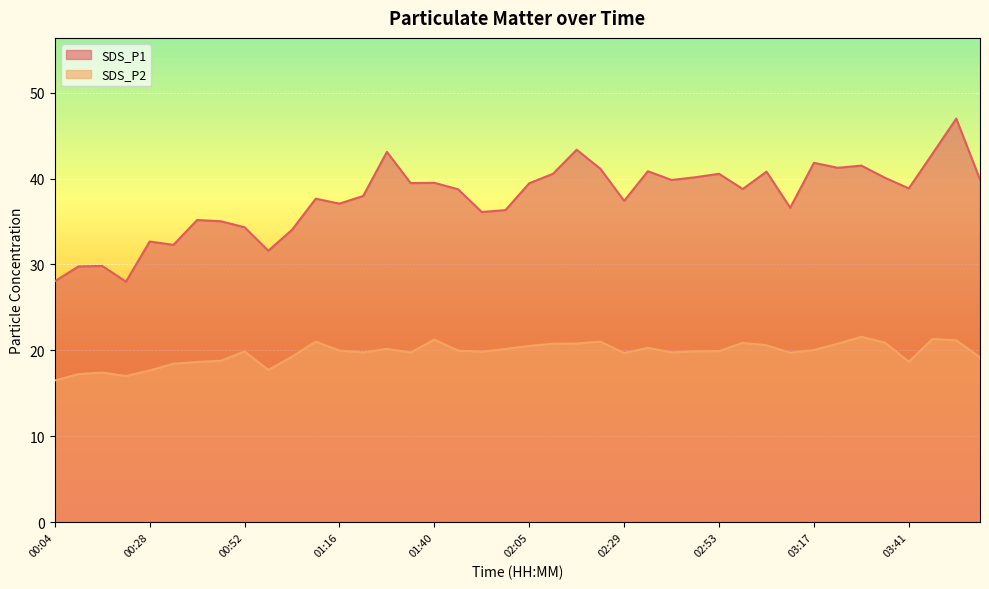

At 02:59, list the series in order from smallest to largest.

SDS_P2, SDS_P1